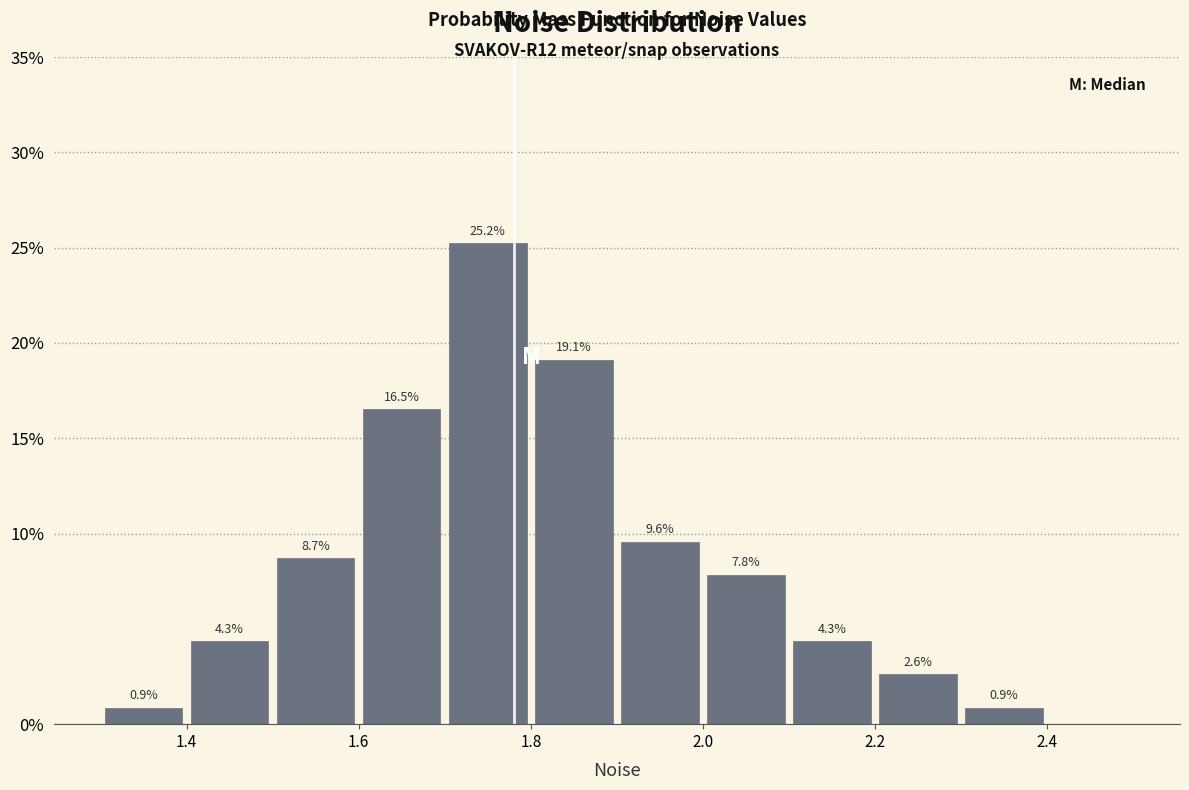

Which range on the x-axis has the tallest bar?

1.7 to 1.8